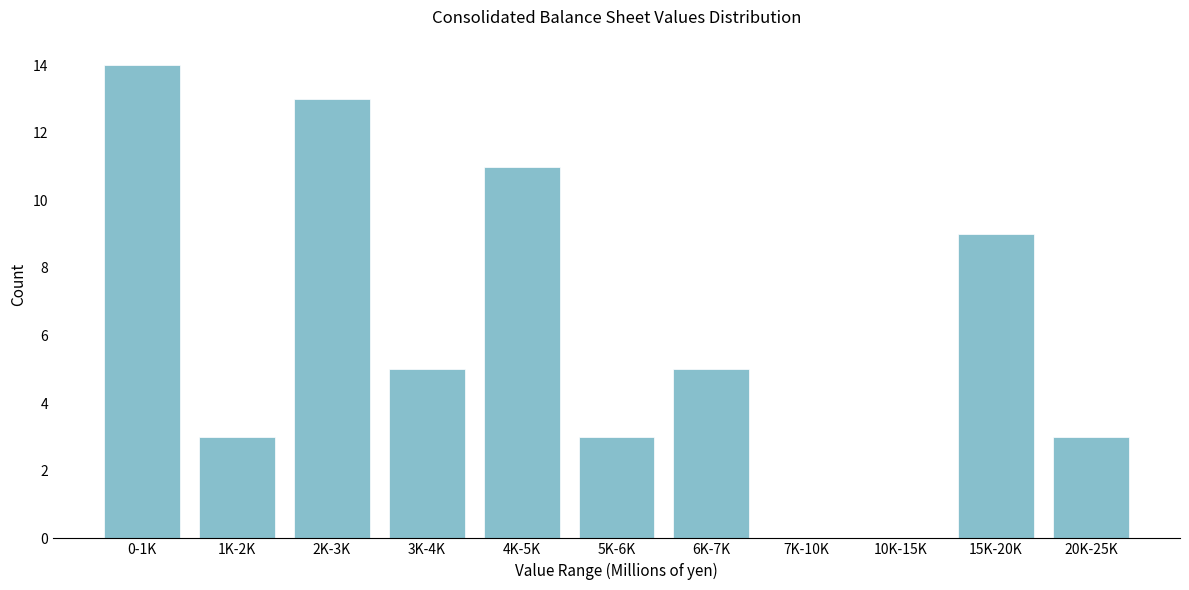

Reading left to right, extract all data points from this chart.

0-1K=14	1K-2K=3	2K-3K=13	3K-4K=5	4K-5K=11	5K-6K=3	6K-7K=5	7K-10K=0	10K-15K=0	15K-20K=9	20K-25K=3